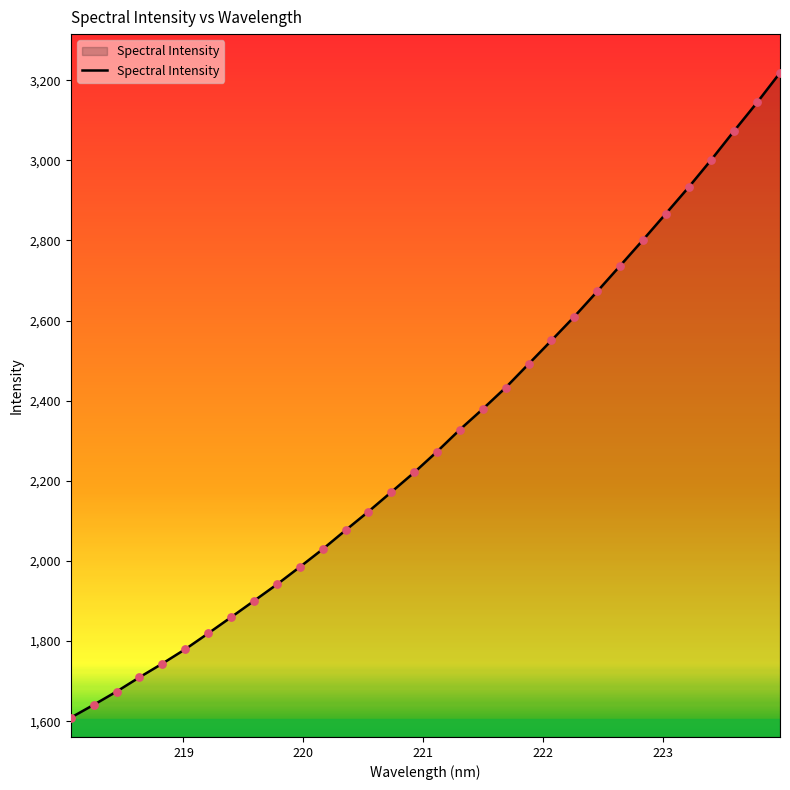

What is the difference between the maximum and minimum values?

1609.9